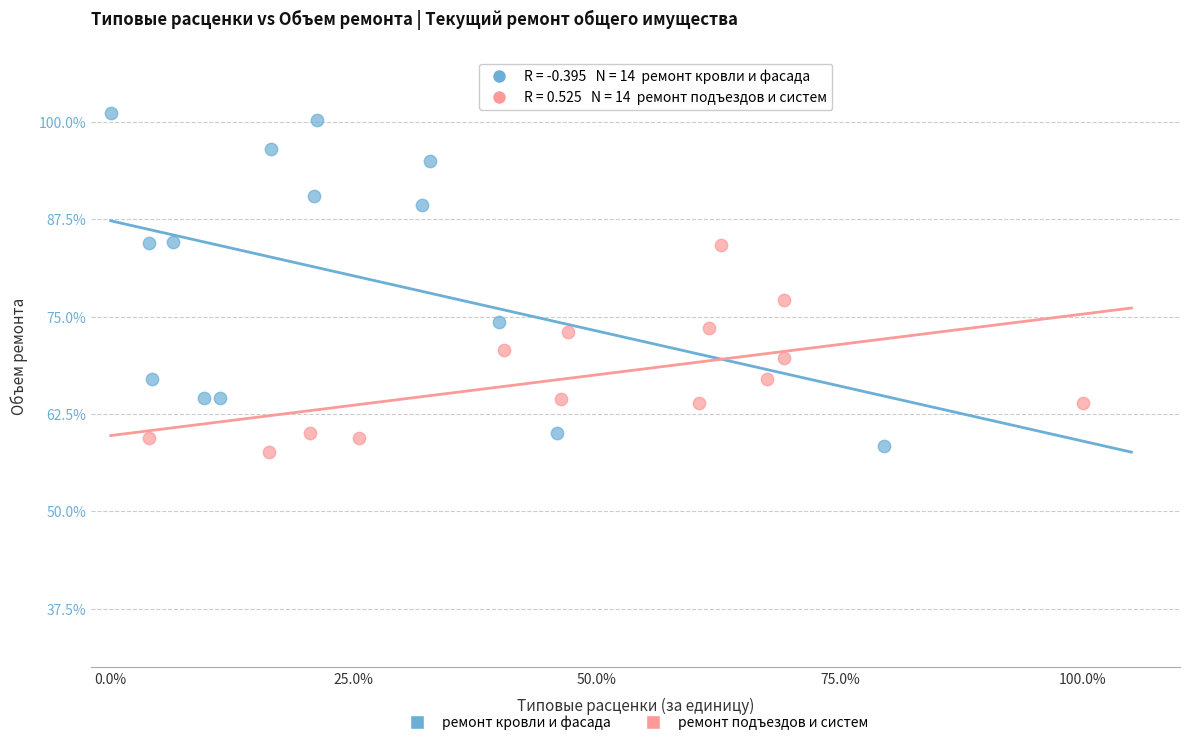

Which series has the widest spread of Y values?

ремонт кровли и фасада